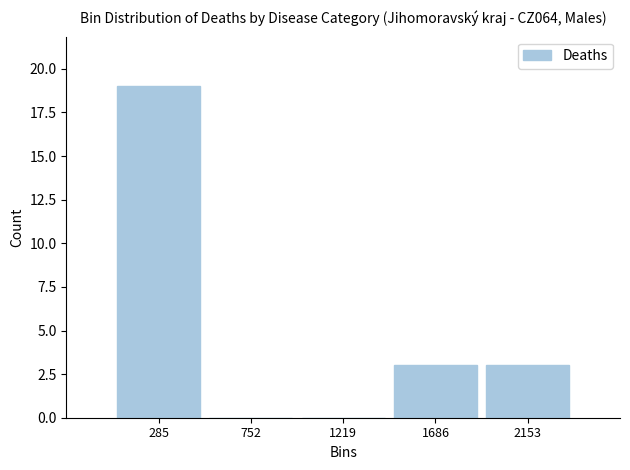

Reading left to right, transcribe this chart: for each bar, give the range it covers on the x-axis and its height. Neither the bar edges nor the heights are printed on the chart, so give them approximately, as read against the axes.

50 to 500: 19
500 to 1000: 0
1000 to 1450: 0
1450 to 1900: 3
1900 to 2400: 3